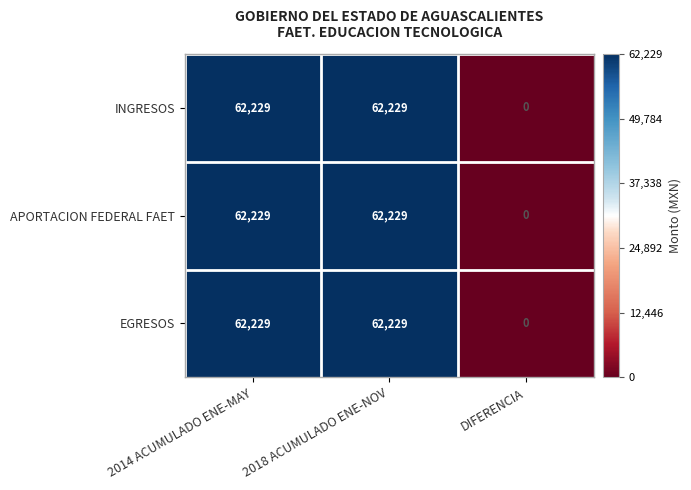

How many categories are shown in the chart?

3